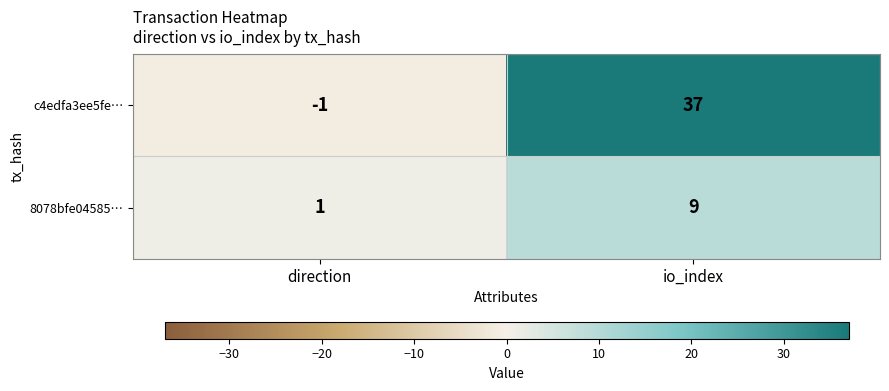

At how many categories does at least one series exceed 7?

1